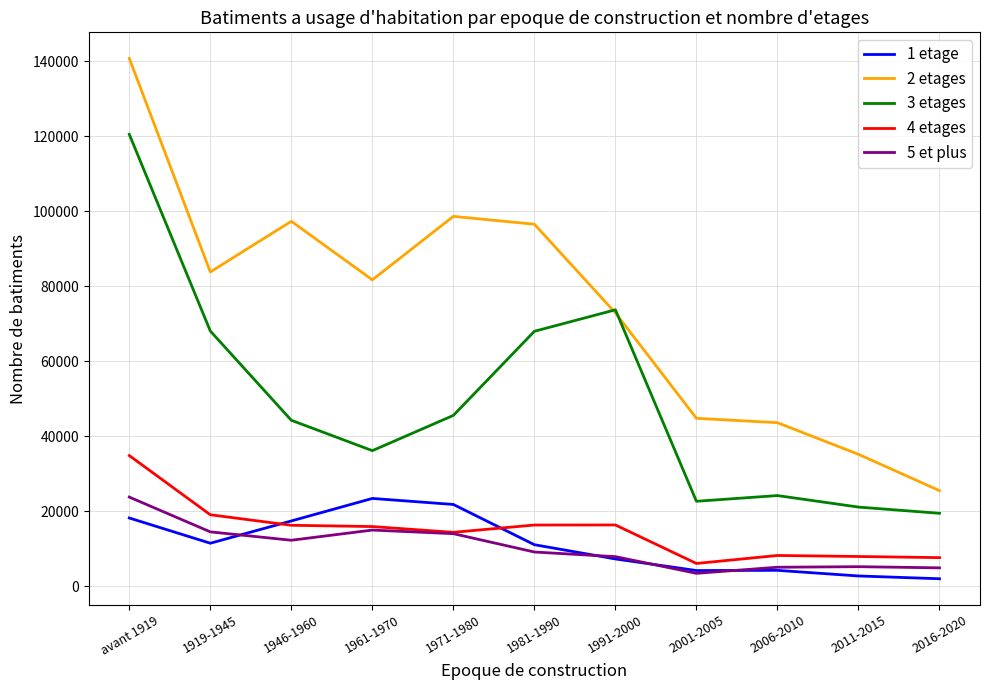

What are all the series names shown in the legend?

1 etage, 2 etages, 3 etages, 4 etages, 5 et plus